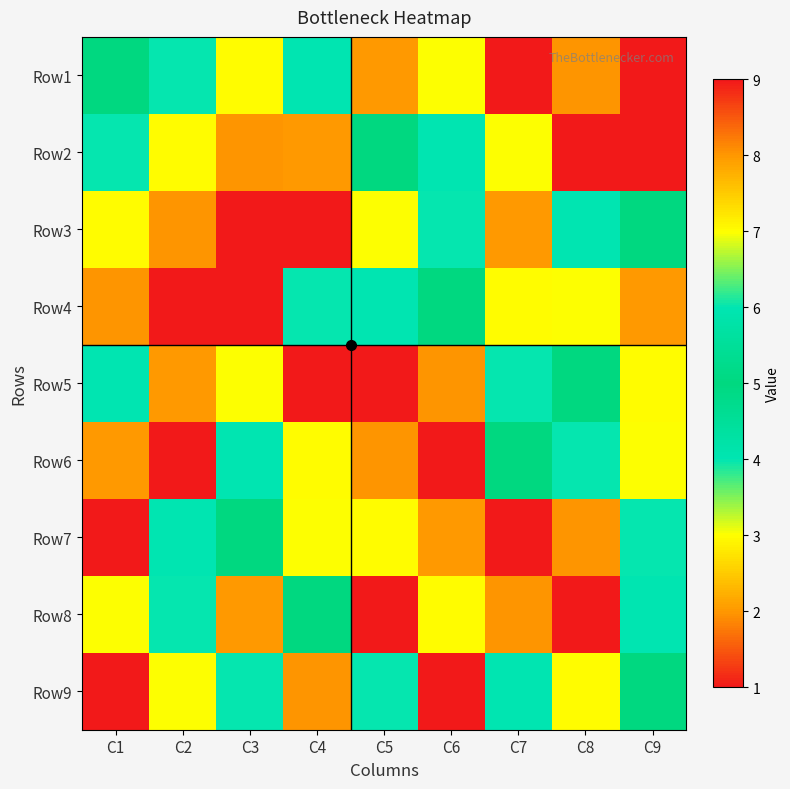

What is the smallest value displayed?

1